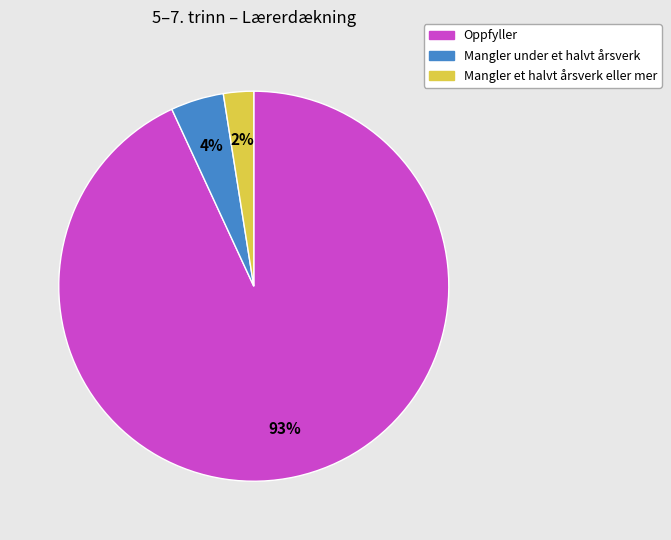

Does any single category account for the majority?

Yes